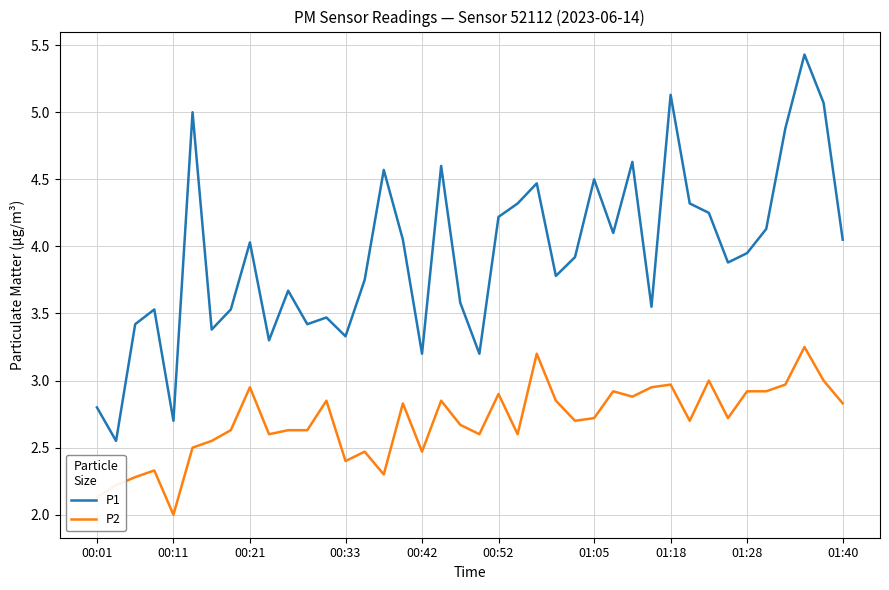

Which series has the largest total across all categories?

P1